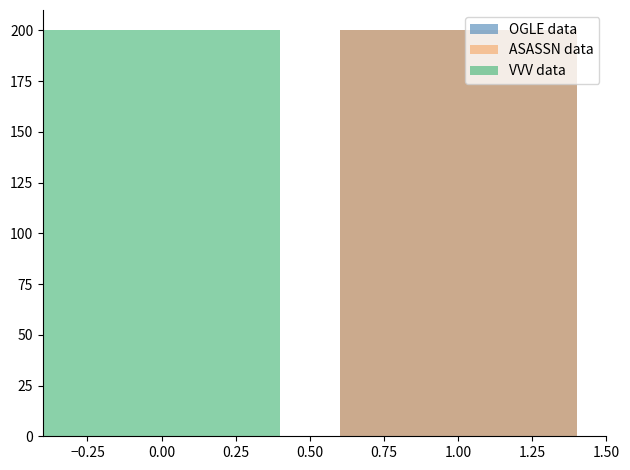

Reading right to left, list all the values displayed in this chart.

OGLE data: 200	0
ASASSN data: 200	0
VVV data: 0	200